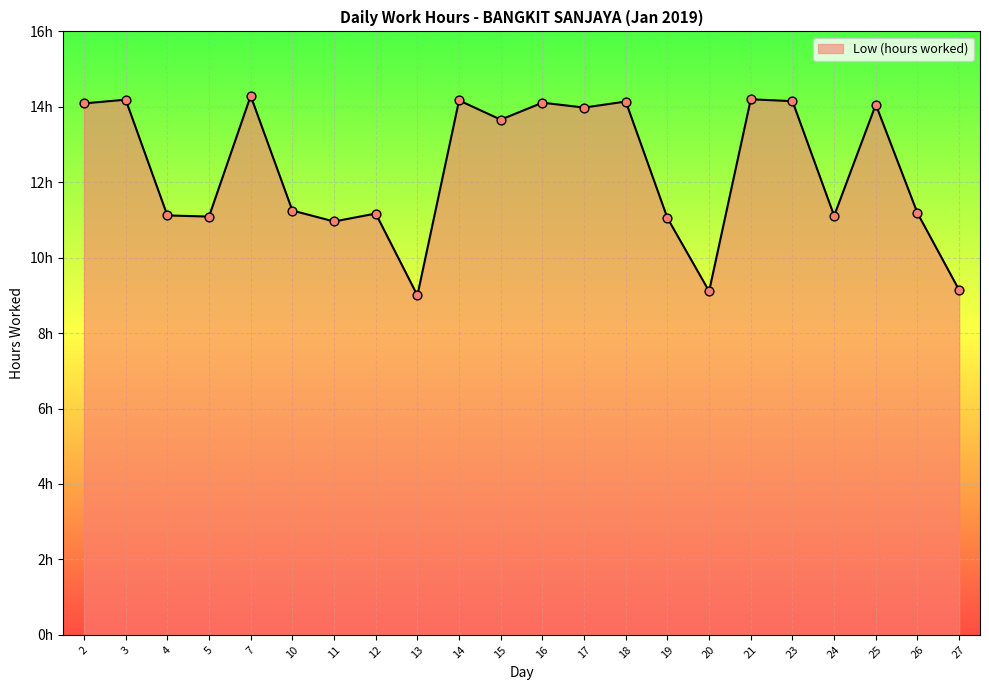

Approximately how many times larger is the value at 10 compared to 3?

0.8